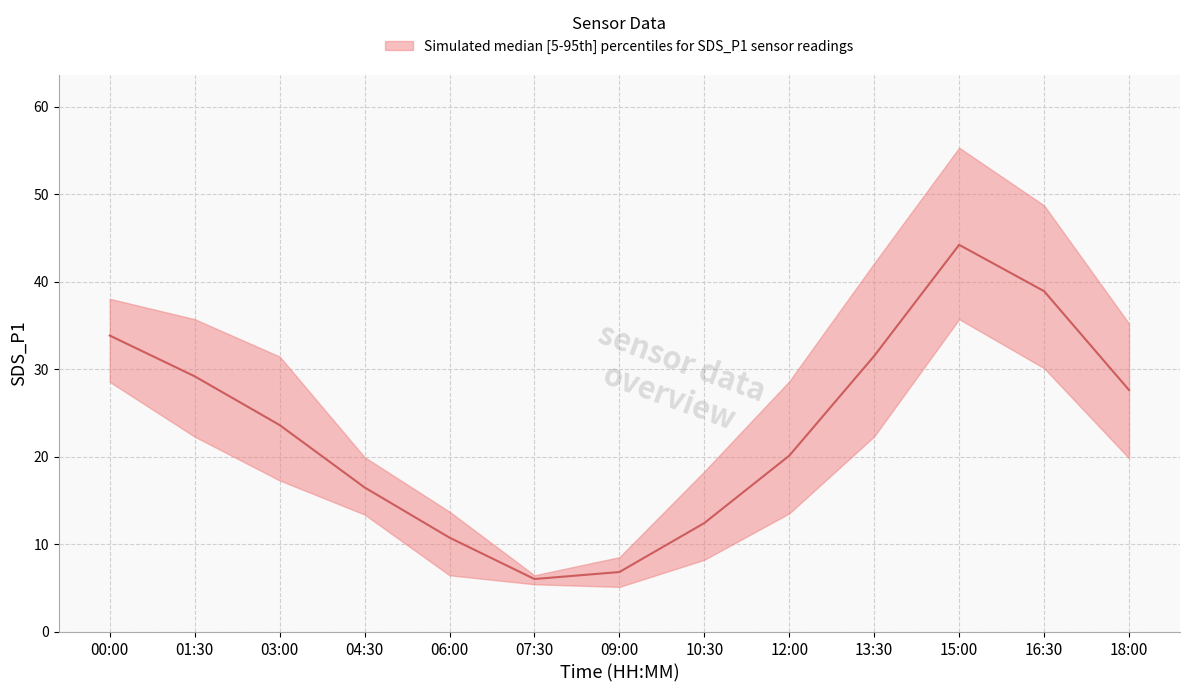

Reading left to right, what are all the values shown in this chart?

SDS_P1_upper: 38.0	35.7	31.4	19.9	13.7	6.4	8.5	18.3	28.6	42.1	55.3	48.7	35.2
SDS_P1_median: 33.8	29.2	23.6	16.5	10.7	6.0	6.8	12.4	20.1	31.5	44.2	38.9	27.6
SDS_P1_lower: 28.5	22.3	17.3	13.4	6.4	5.4	5.1	8.2	13.5	22.3	35.7	30.1	19.8